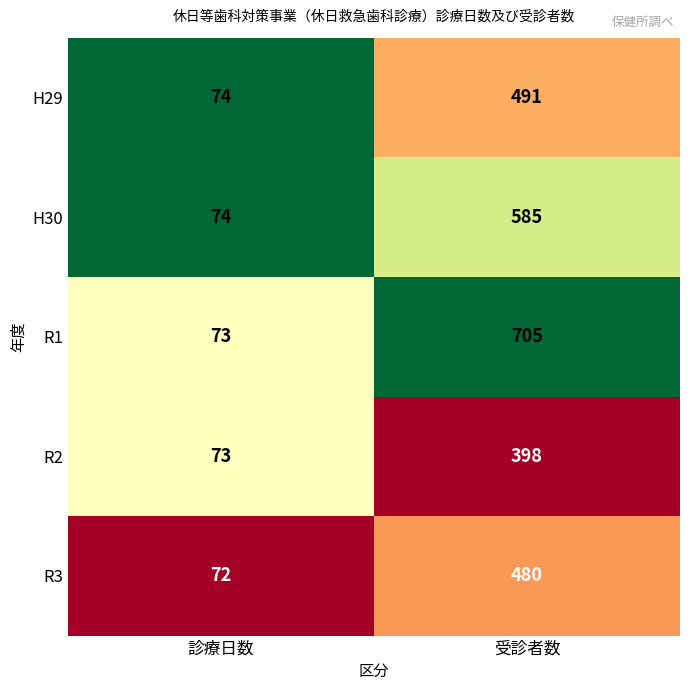

True or false: R1 has a value of 1258 at 受診者数.

False